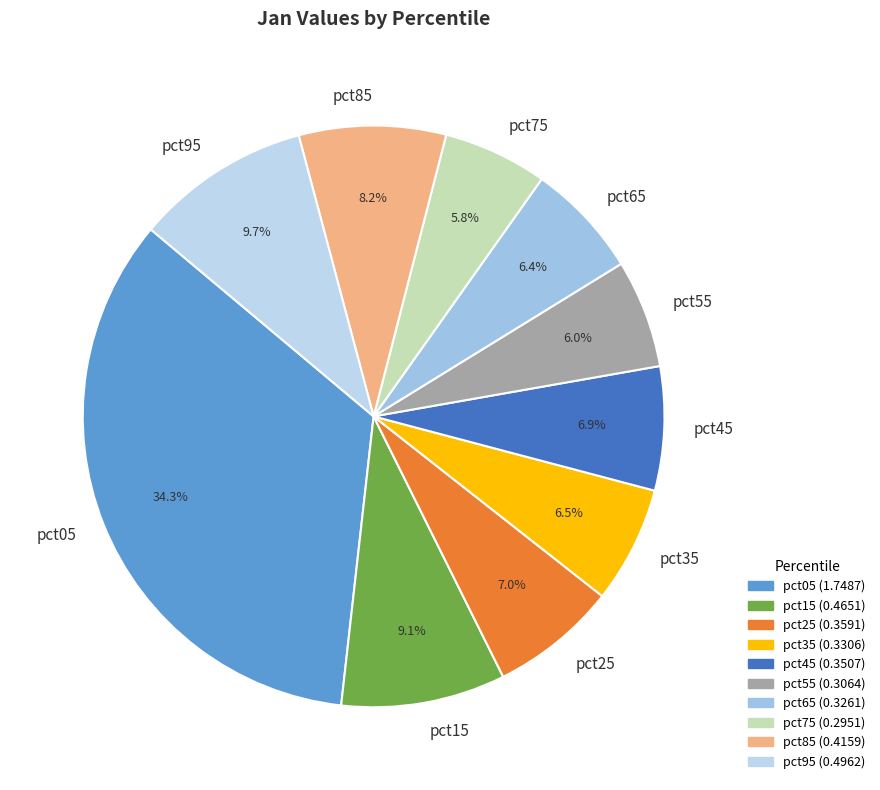

Which category has the biggest portion of the pie?

pct05